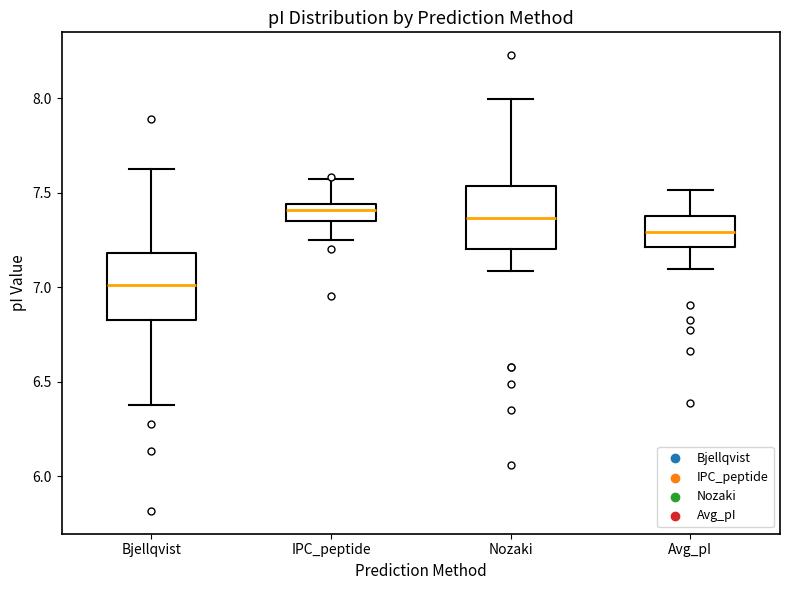

Reading left to right, read every box against the y-axis: the position of its median line, the range the box covers, and the ends of its whiskers. The values are not printed on the chart, so give them approximately, as read against the axis.

Bjellqvist: median 7.00, box 6.85 to 7.20, whiskers 6.40 to 7.65
IPC_peptide: median 7.40, box 7.35 to 7.45, whiskers 7.25 to 7.55
Nozaki: median 7.35, box 7.20 to 7.55, whiskers 7.10 to 8.00
Avg_pI: median 7.30, box 7.20 to 7.40, whiskers 7.10 to 7.50